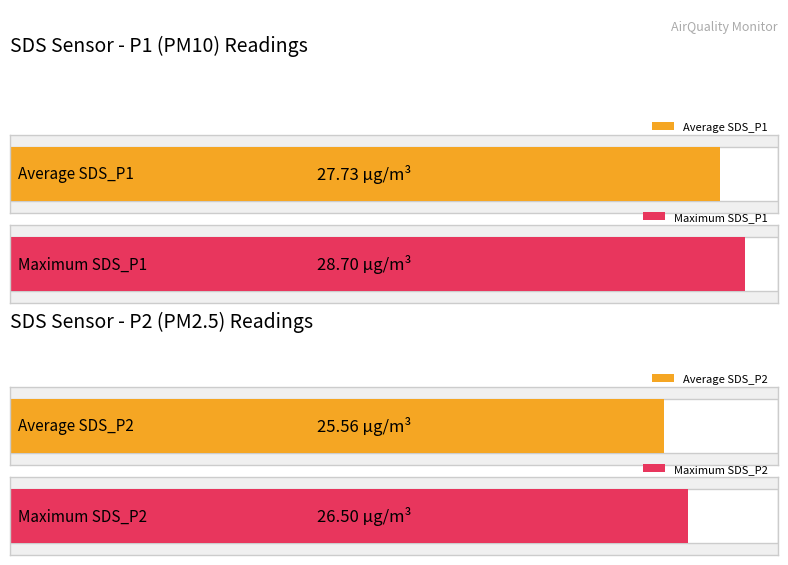

What is the greatest value displayed?

28.7